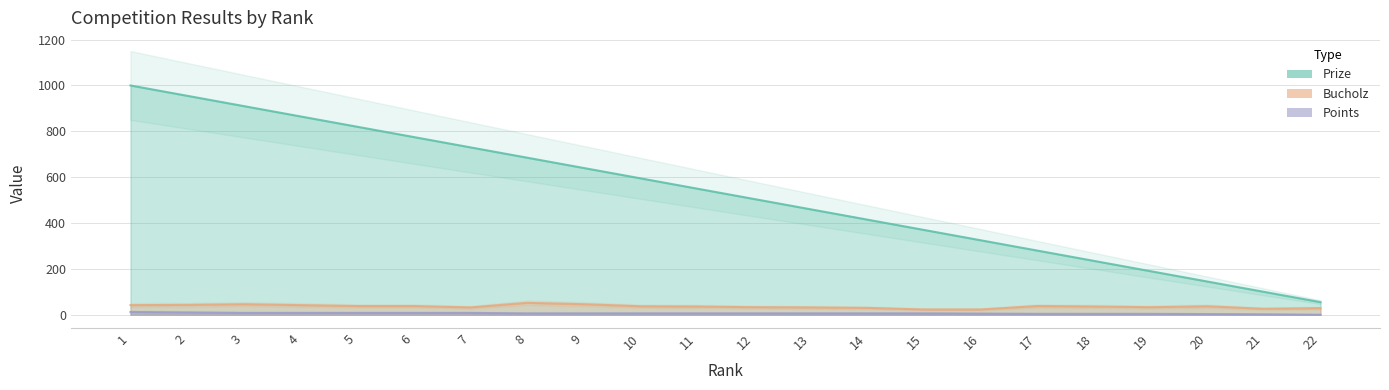

The value of Prize at 20 is 145. True or false?

True